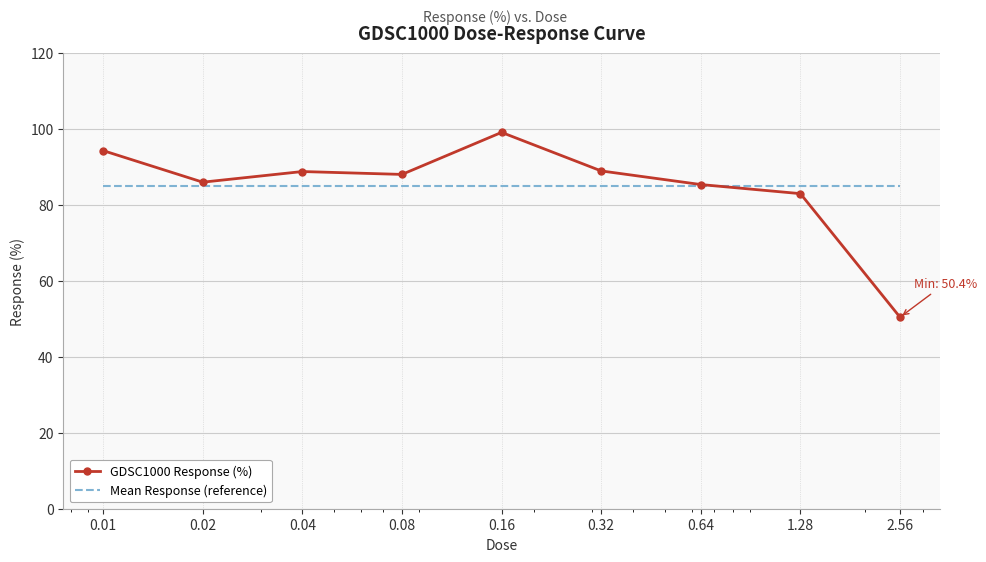

What is the highest value of the GDSC1000 Response (%) series?

99.1